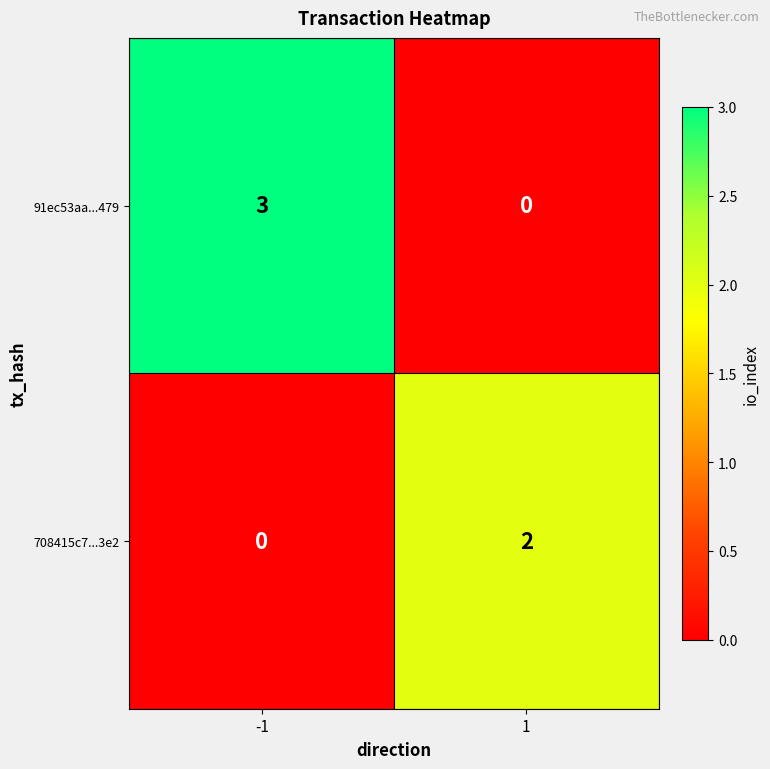

What is the difference between the 91ec53aa...479 values at 1 and -1?

3